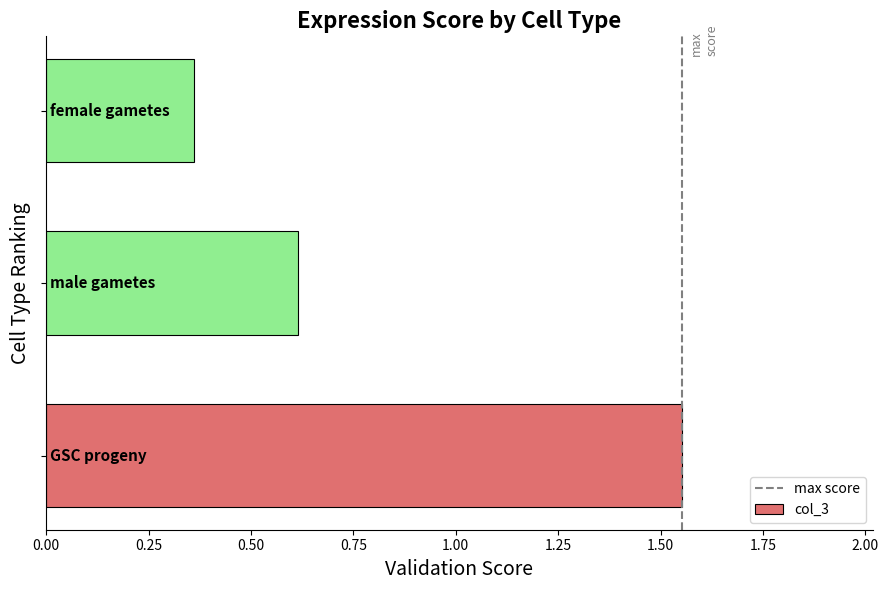

What is the difference between the maximum and second lowest values?

0.9